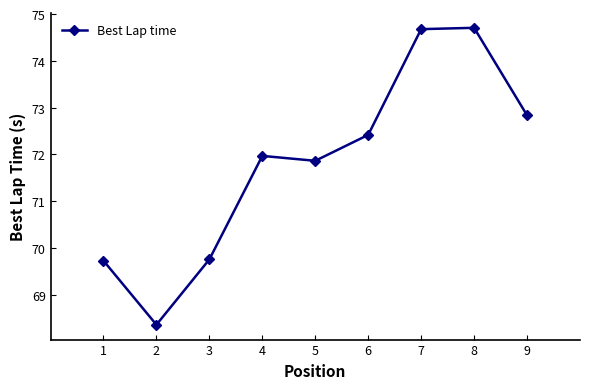

How many data points does each series have?

9